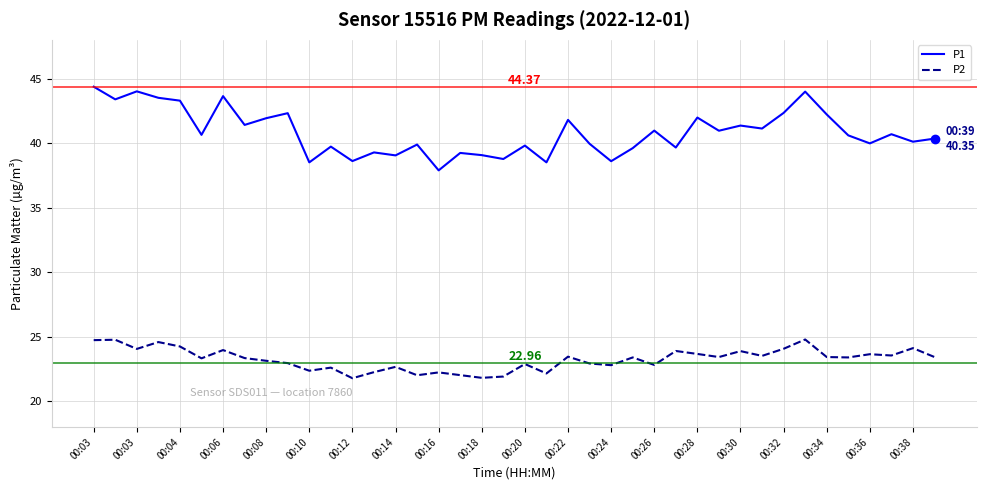

Which series has the largest range (max minus min)?

P1